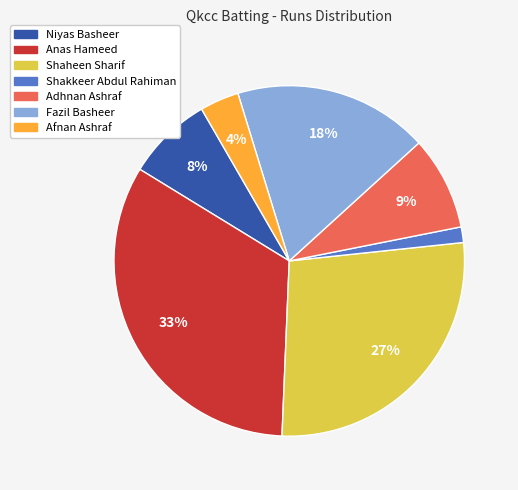

Does Adhnan Ashraf represent more than half of the total?

No